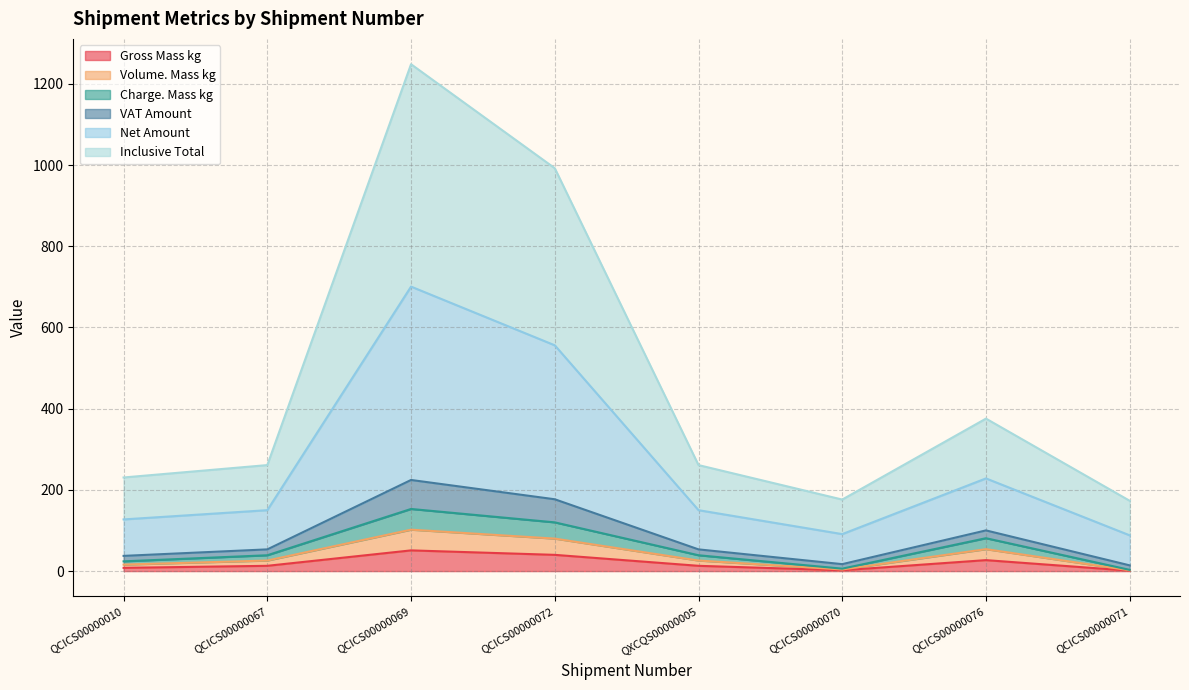

In Volume. Mass kg, how many points are lower than both neighbors (excluding endpoints)?

1